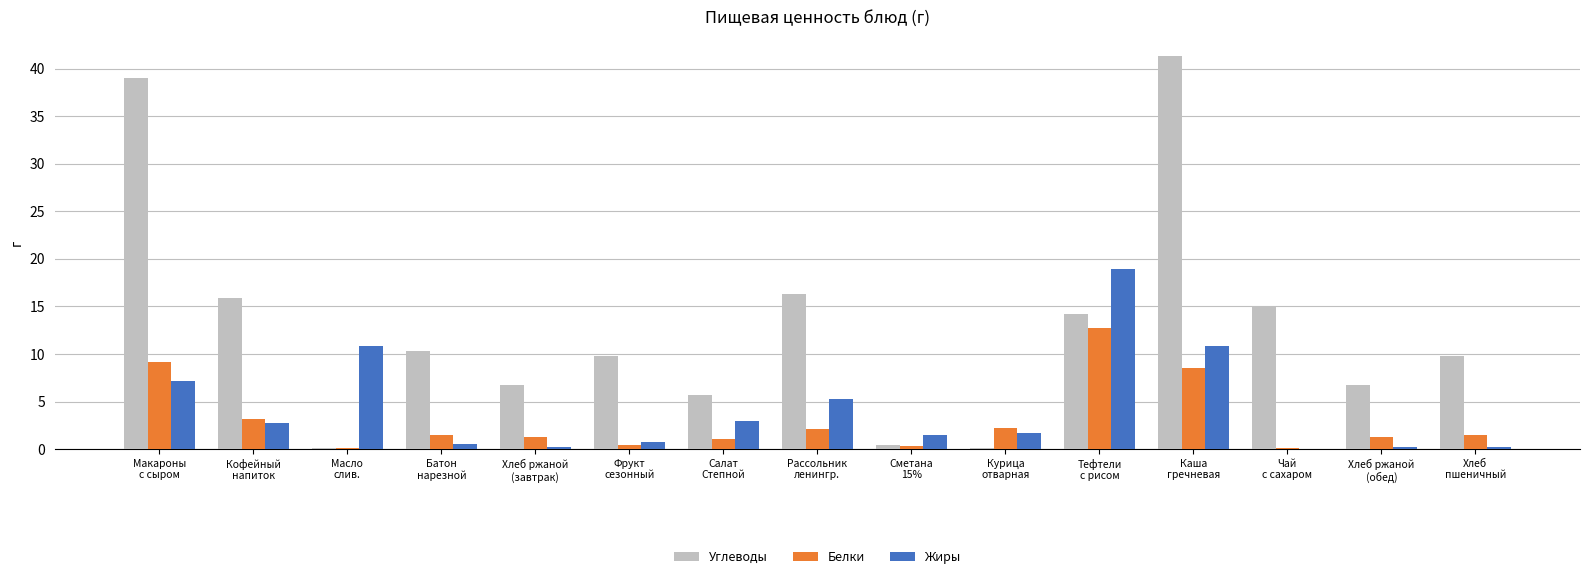

What is the maximum value shown in the chart?

41.3